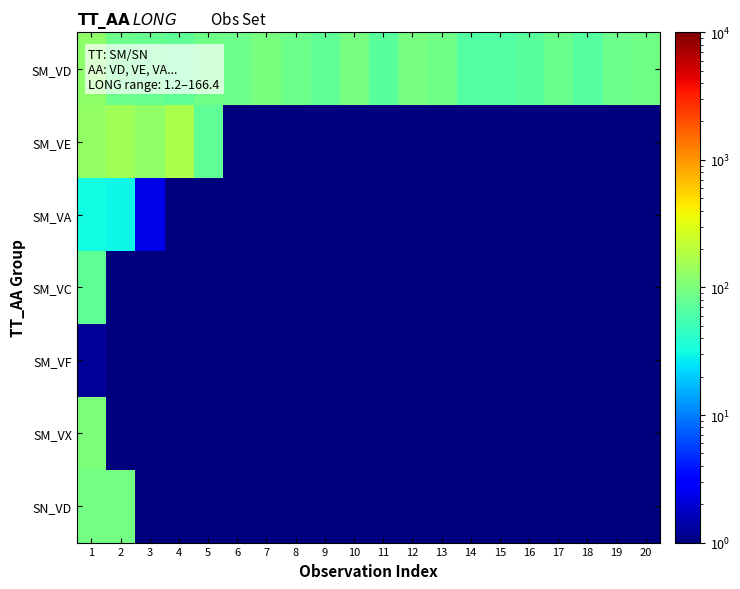

Reading left to right, transcribe all the data shown in this chart.

SM_VD: 1=122.3	2=83.9	3=78.5	4=74.9	5=88.2	6=84.5	7=96.7	8=86.0	9=72.6	10=95.3	11=69.2	12=93.6	13=87.6	14=64.8	15=62.9	16=69.6	17=81.4	18=66.6	19=85.6	20=89.6
SM_VE: 1=133.3	2=152.0	3=127.9	4=166.4	5=73.5	6=1.0	7=1.0	8=1.0	9=1.0	10=1.0	11=1.0	12=1.0	13=1.0	14=1.0	15=1.0	16=1.0	17=1.0	18=1.0	19=1.0	20=1.0
SM_VA: 1=31.0	2=30.5	3=2.3	4=1.0	5=1.0	6=1.0	7=1.0	8=1.0	9=1.0	10=1.0	11=1.0	12=1.0	13=1.0	14=1.0	15=1.0	16=1.0	17=1.0	18=1.0	19=1.0	20=1.0
SM_VC: 1=73.5	2=1.0	3=1.0	4=1.0	5=1.0	6=1.0	7=1.0	8=1.0	9=1.0	10=1.0	11=1.0	12=1.0	13=1.0	14=1.0	15=1.0	16=1.0	17=1.0	18=1.0	19=1.0	20=1.0
SM_VF: 1=1.2	2=1.0	3=1.0	4=1.0	5=1.0	6=1.0	7=1.0	8=1.0	9=1.0	10=1.0	11=1.0	12=1.0	13=1.0	14=1.0	15=1.0	16=1.0	17=1.0	18=1.0	19=1.0	20=1.0
SM_VX: 1=100.3	2=1.0	3=1.0	4=1.0	5=1.0	6=1.0	7=1.0	8=1.0	9=1.0	10=1.0	11=1.0	12=1.0	13=1.0	14=1.0	15=1.0	16=1.0	17=1.0	18=1.0	19=1.0	20=1.0
SN_VD: 1=90.5	2=90.5	3=1.0	4=1.0	5=1.0	6=1.0	7=1.0	8=1.0	9=1.0	10=1.0	11=1.0	12=1.0	13=1.0	14=1.0	15=1.0	16=1.0	17=1.0	18=1.0	19=1.0	20=1.0